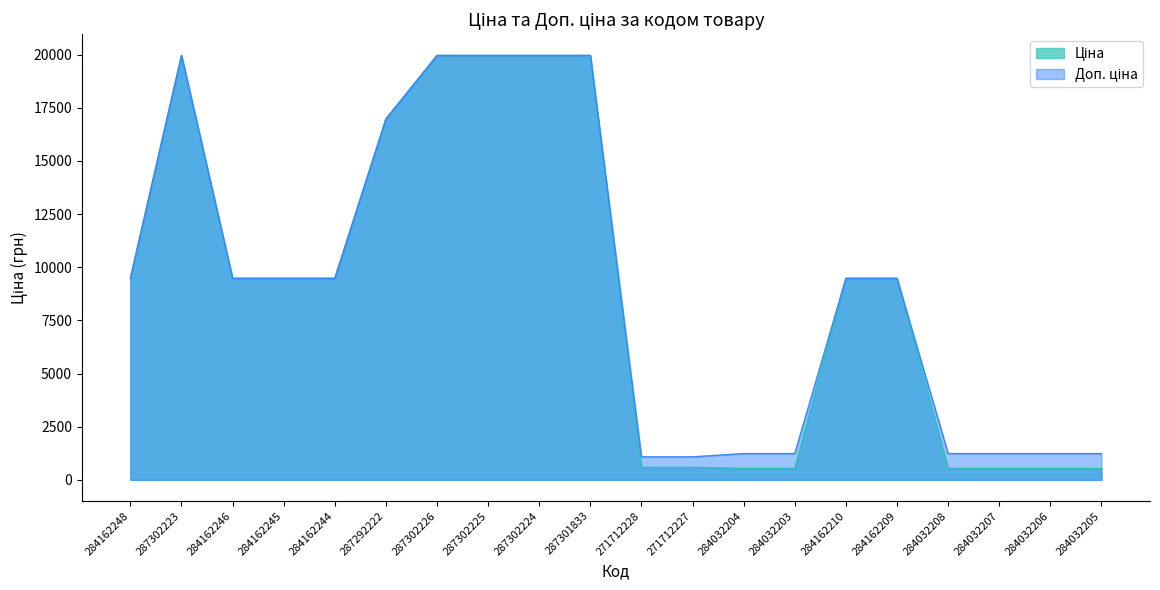

Which series changed the most between 271712228 and 284162209?

Ціна